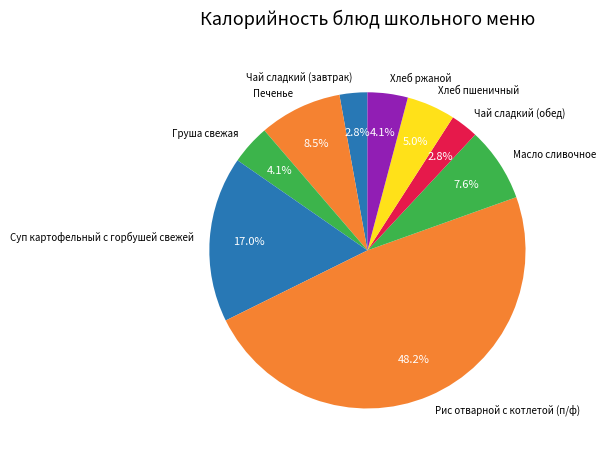

How many segments does this pie chart have?

9